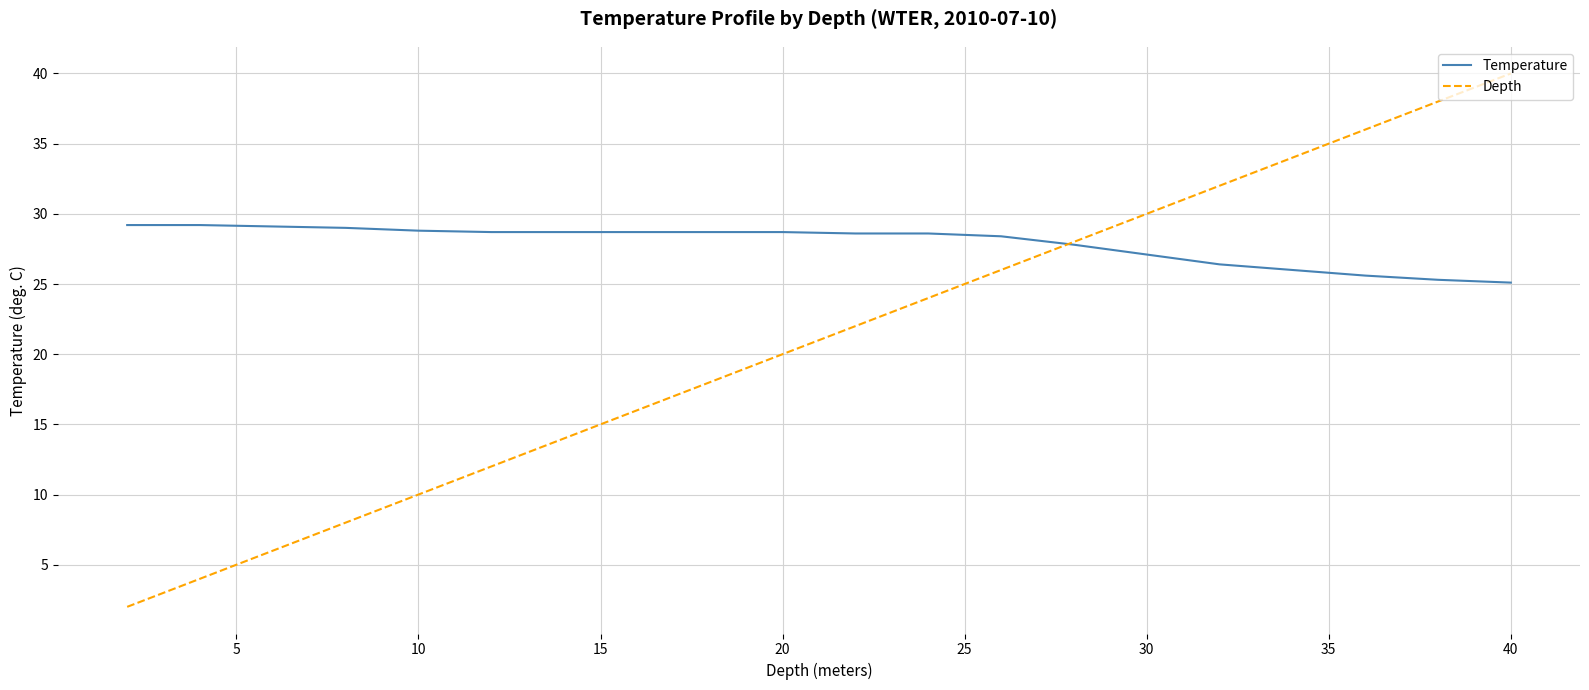

What are all the series names shown in the legend?

Temperature, Depth